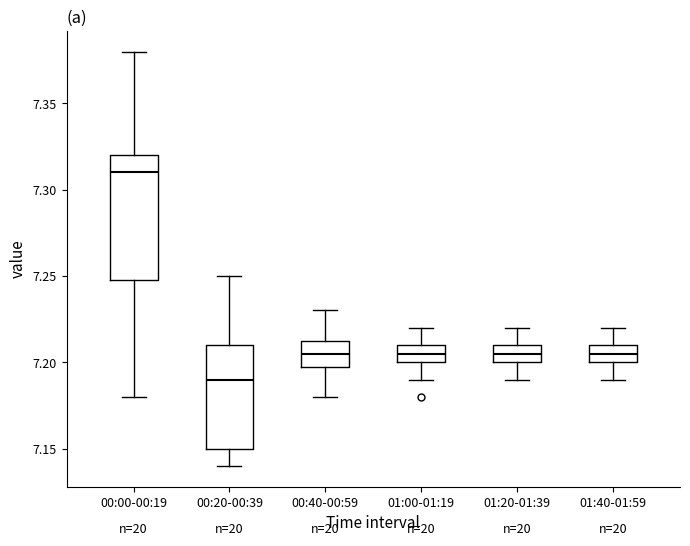

Reading left to right, transcribe this box plot: for each box, give where its median line is, the range the box spans, and where its two whiskers end, as read against the y-axis. The values are not printed on the chart, so give them approximately, as read against the axis.

00:00-00:19: median 7.310, box 7.250 to 7.320, whiskers 7.180 to 7.380
00:20-00:39: median 7.190, box 7.150 to 7.210, whiskers 7.140 to 7.250
00:40-00:59: median 7.205, box 7.200 to 7.215, whiskers 7.180 to 7.230
01:00-01:19: median 7.205, box 7.200 to 7.210, whiskers 7.190 to 7.220
01:20-01:39: median 7.205, box 7.200 to 7.210, whiskers 7.190 to 7.220
01:40-01:59: median 7.205, box 7.200 to 7.210, whiskers 7.190 to 7.220